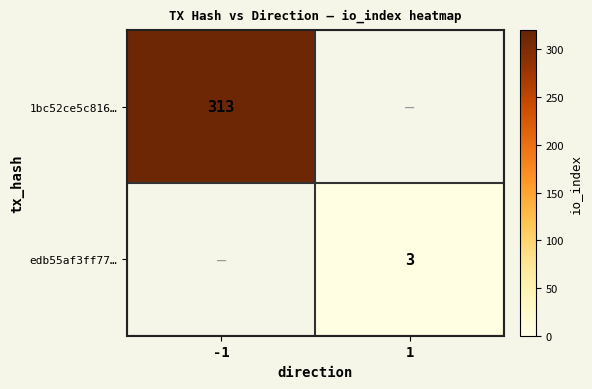

True or false: 1bc52ce5c816… has a value of 313 at -1.

True